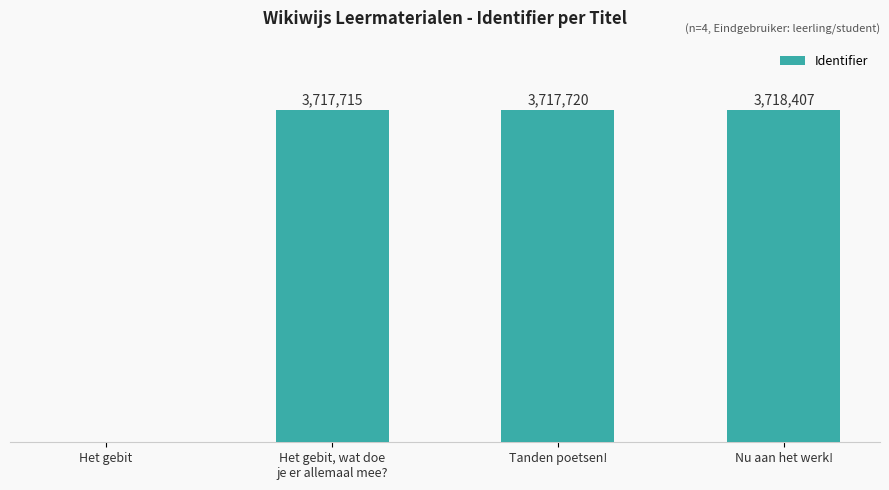

Which has a higher value, Tanden poetsen! or Het gebit?

Tanden poetsen!